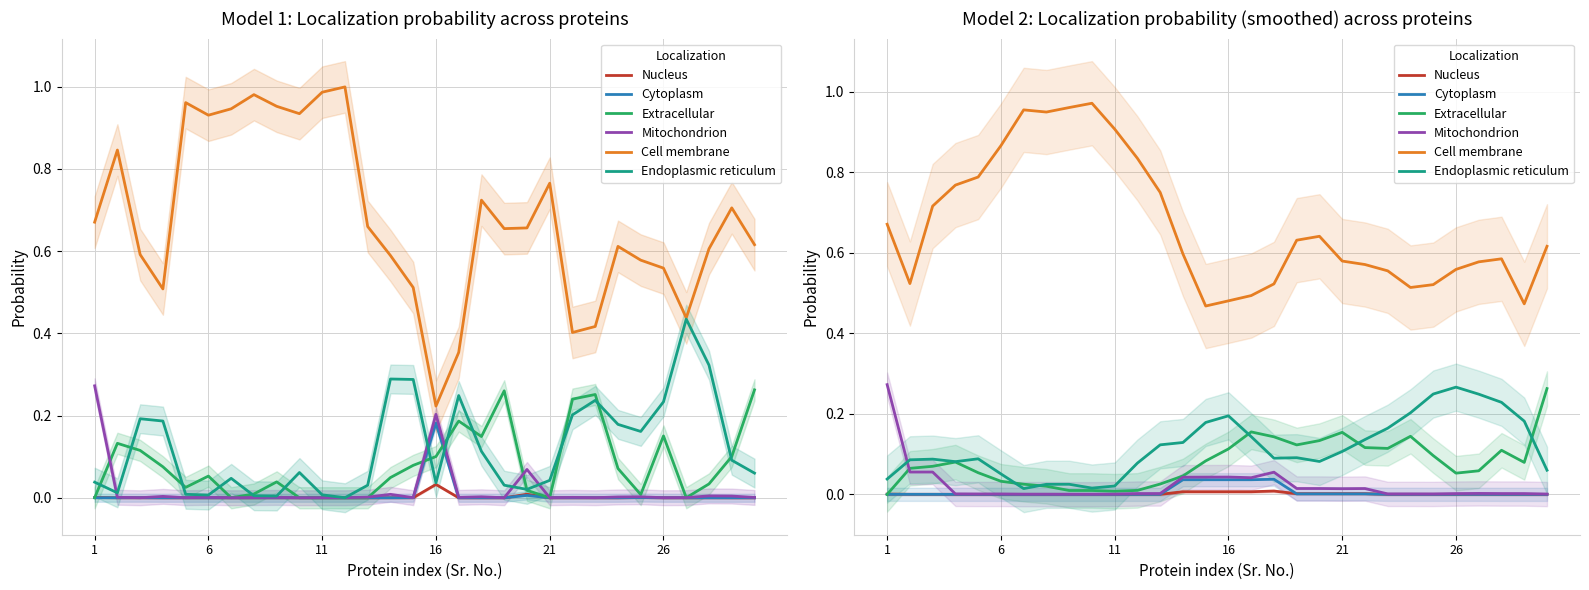

How many lines are shown in the chart?

6